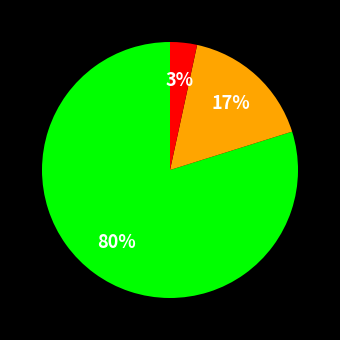

Does any single category account for the majority?

Yes